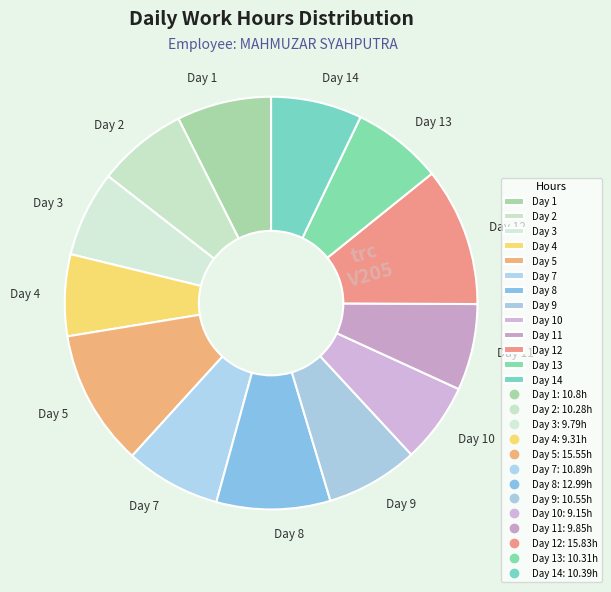

How many slices are in this pie chart?

13